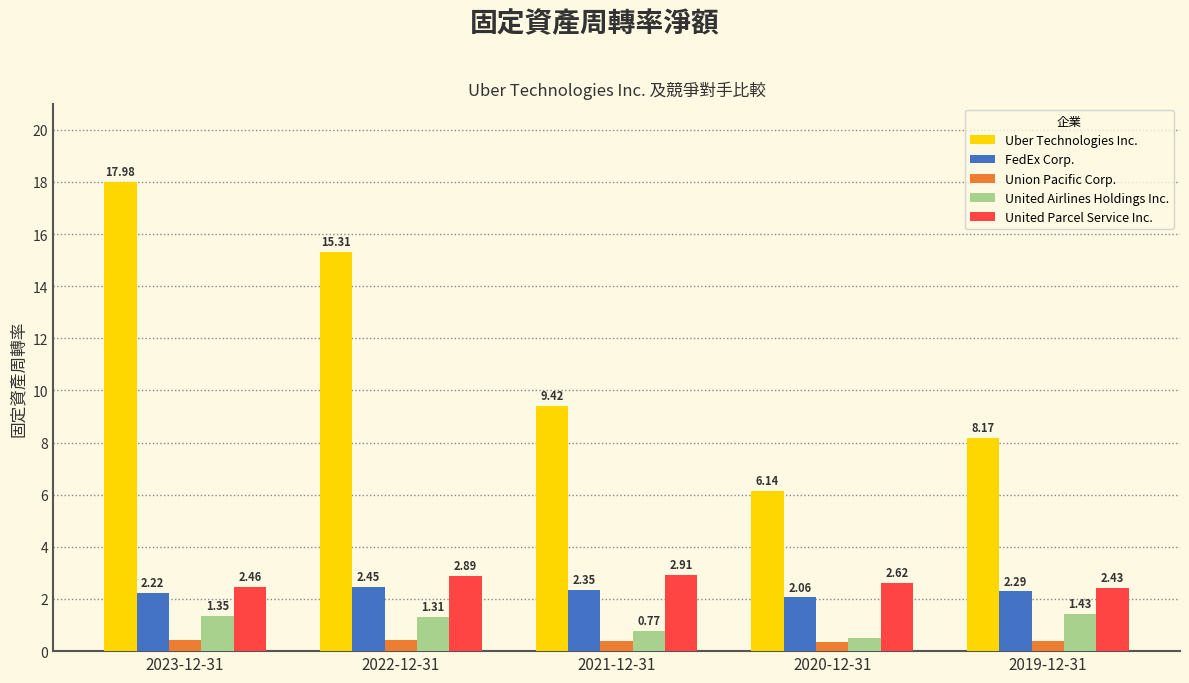

The Uber Technologies Inc. series shows 10.5 at 2023-12-31. True or false?

False